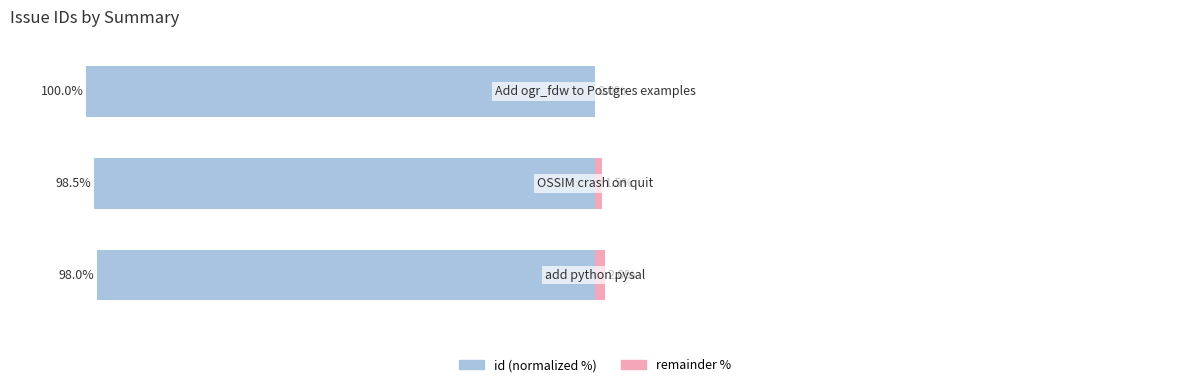

How many positive values does the remainder % series have?

2